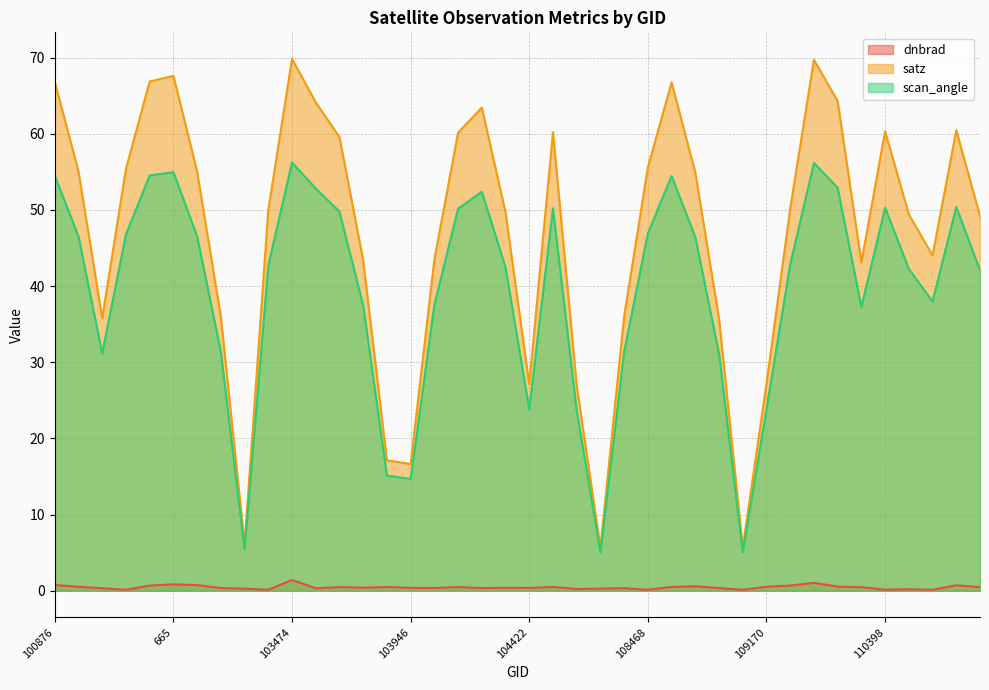

What position from the right is 102989?

34